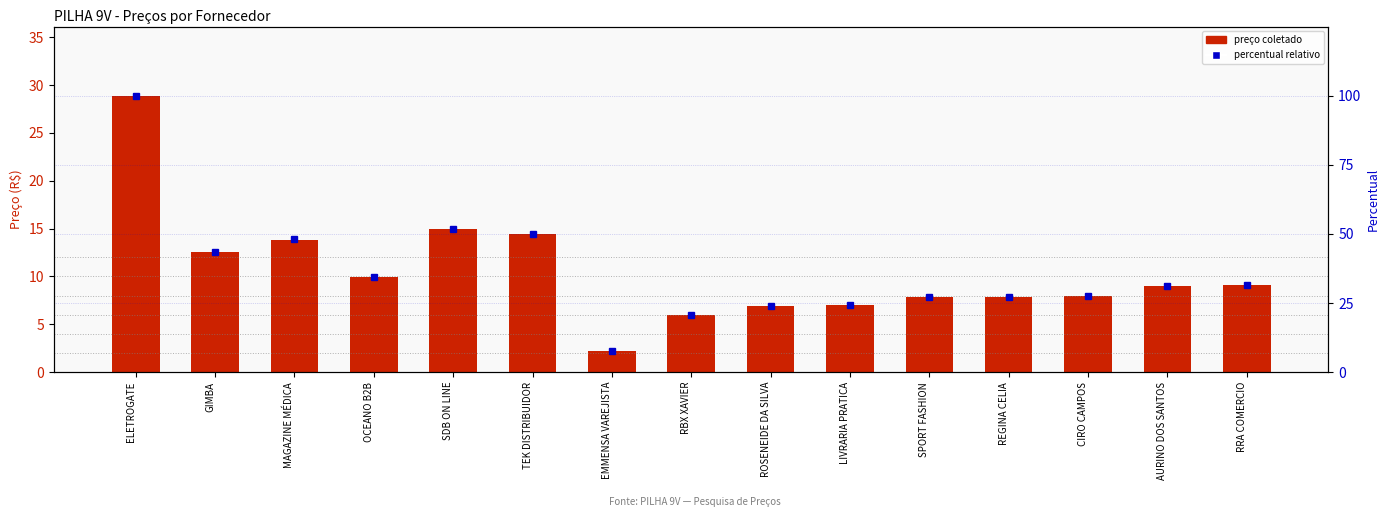

True or false: Preço coletado has a value of 3.7 at OCEANO B2B.

False